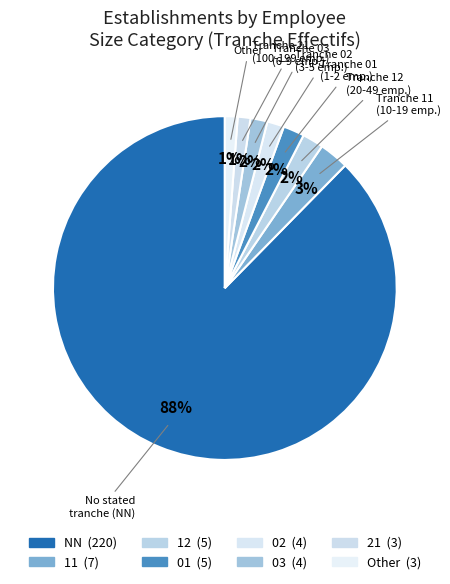

What is the largest slice in the pie chart?

No stated tranche (NN)